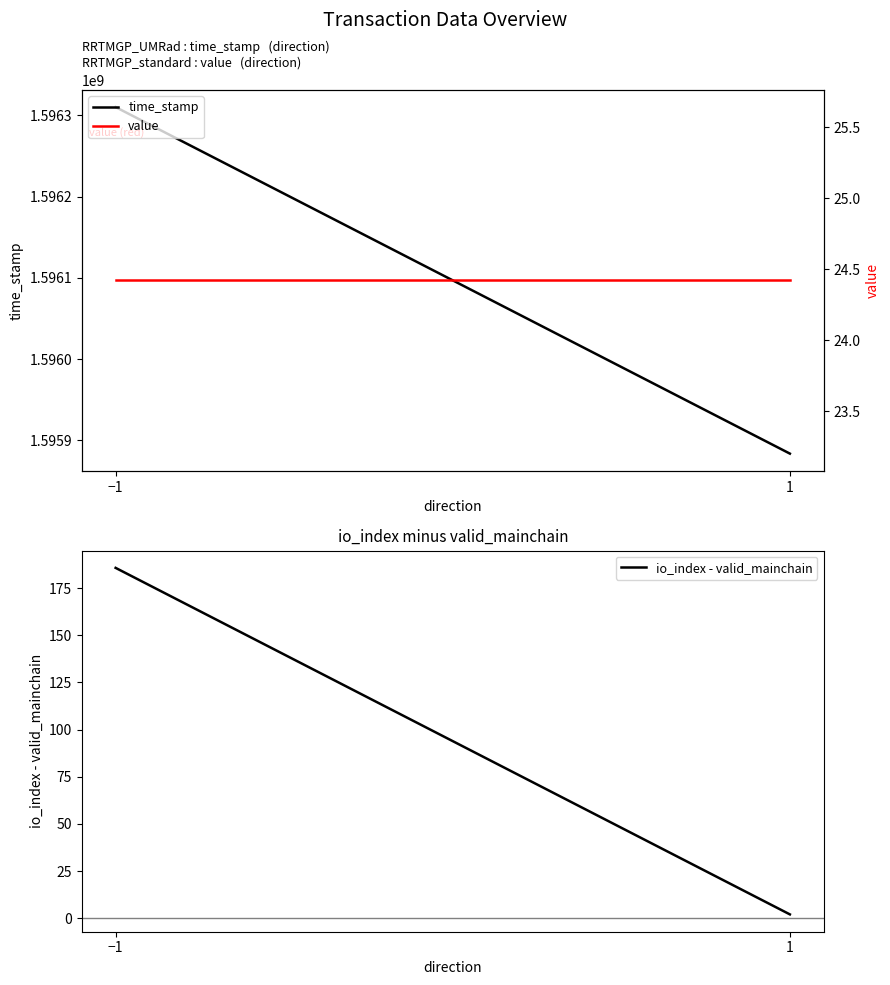

Does the chart have visible grid lines?

No